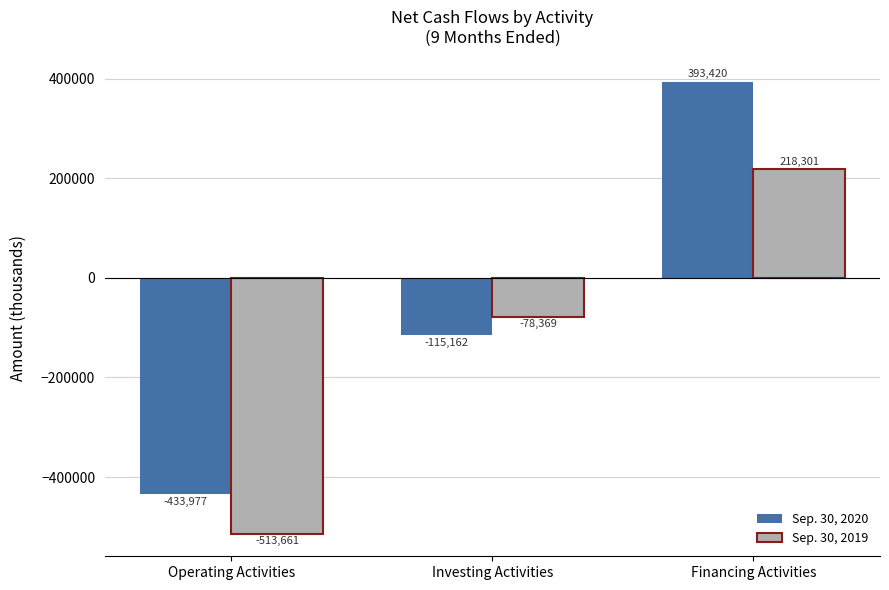

How many negative values does the Sep. 30, 2020 series have?

2